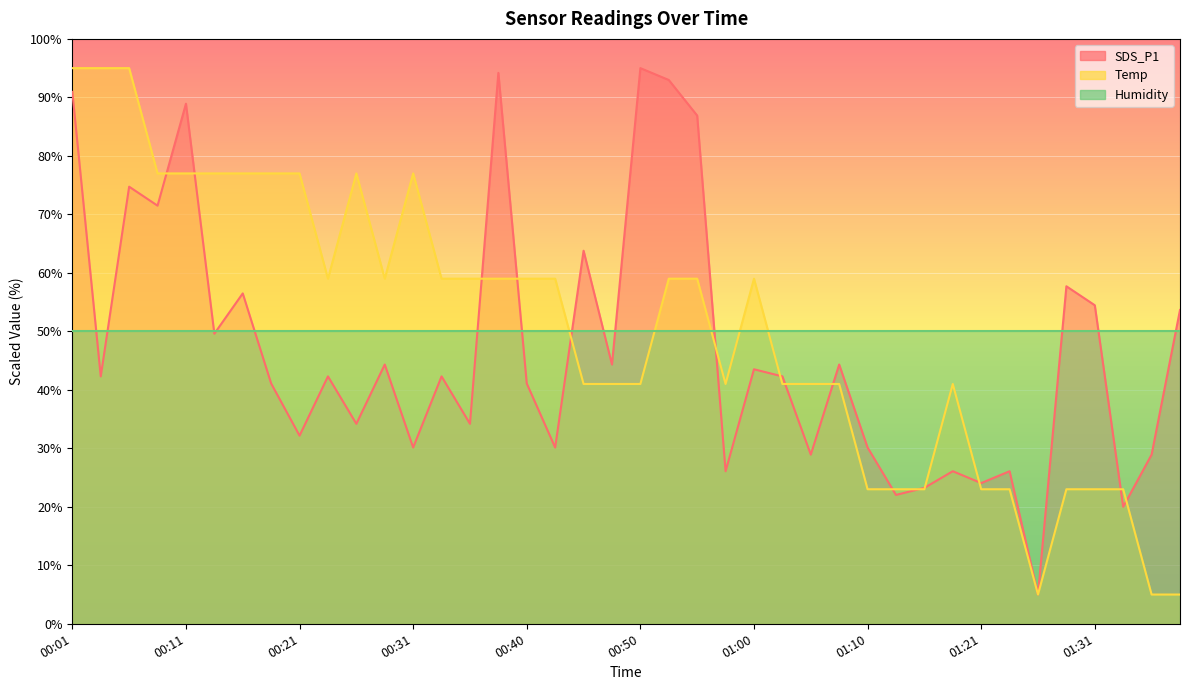

What is the difference between the maximum and second lowest values in the SDS_P1 series?

75.0